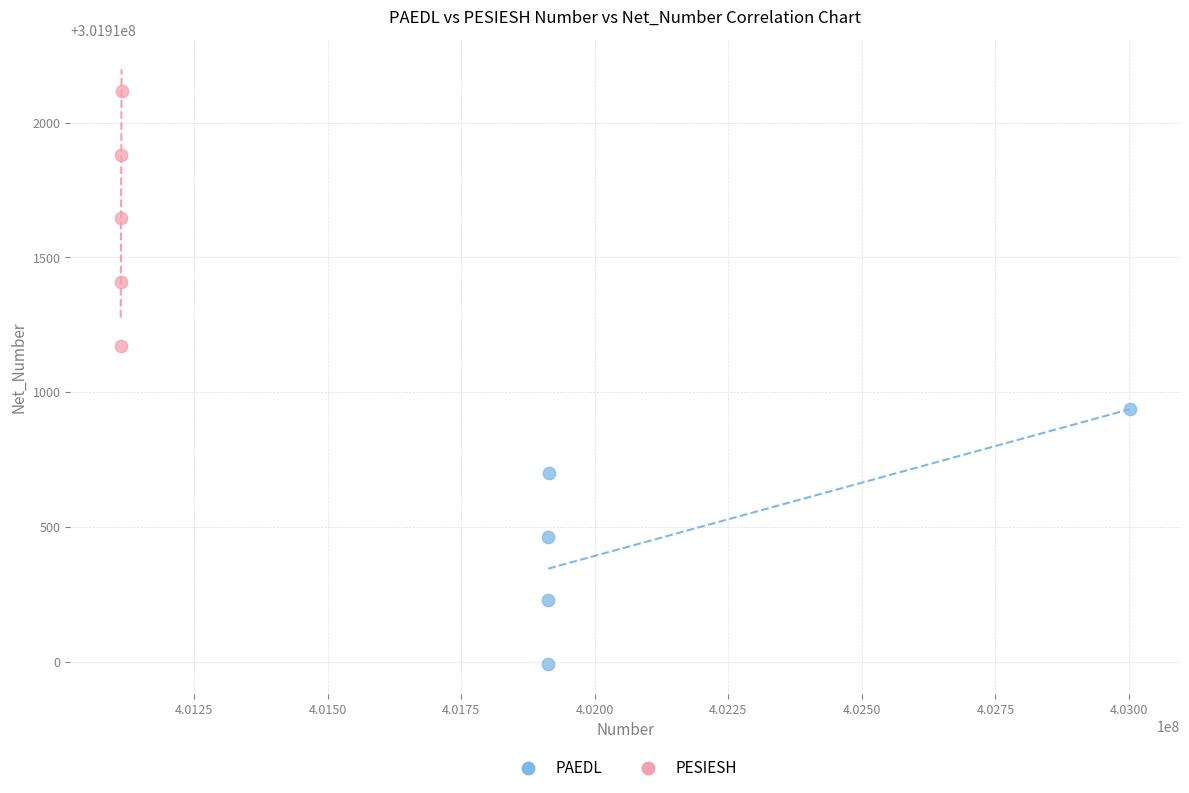

Which series reaches the minimum Y coordinate?

PAEDL